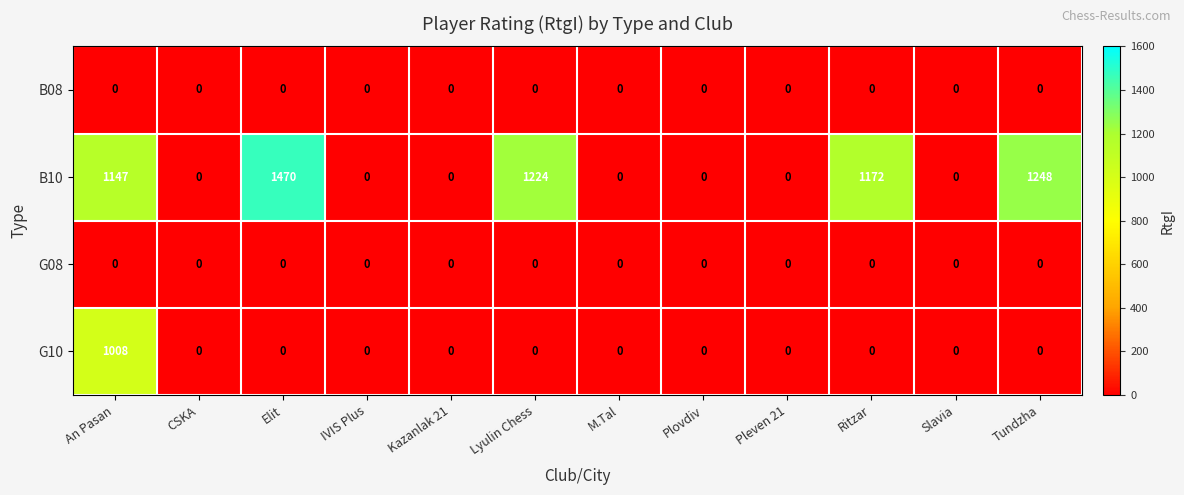

Between An Pasan and Plovdiv, which series saw the biggest shift?

B10